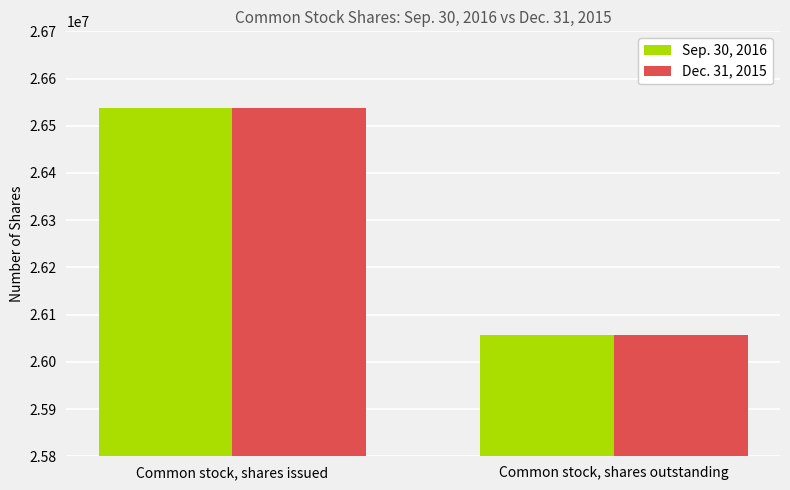

How many bars are there in total?

4